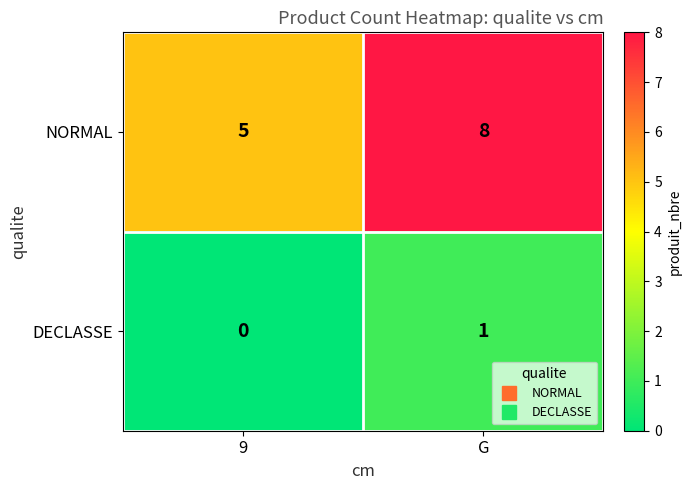

What is the difference between the highest and lowest values at G?

7